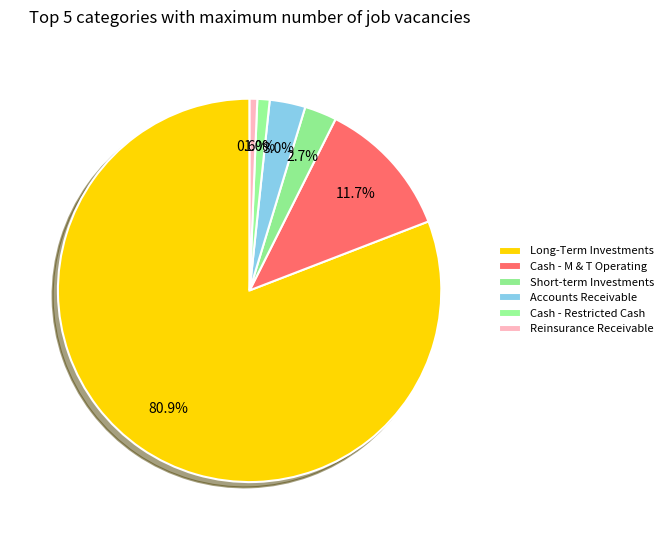

Which category has the smallest portion of the pie?

Reinsurance Receivable